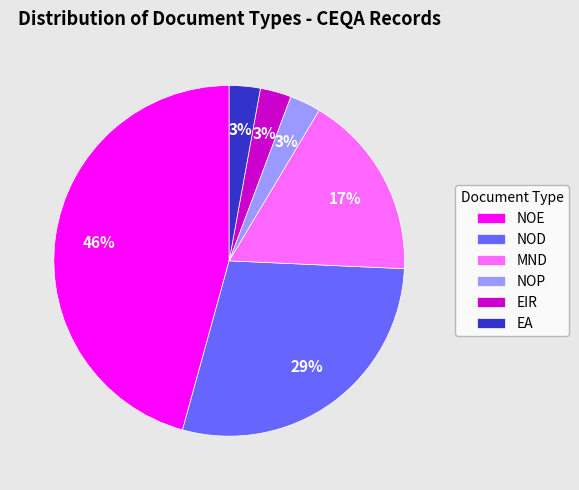

What percentage is the NOD slice, to the nearest percent?

29%